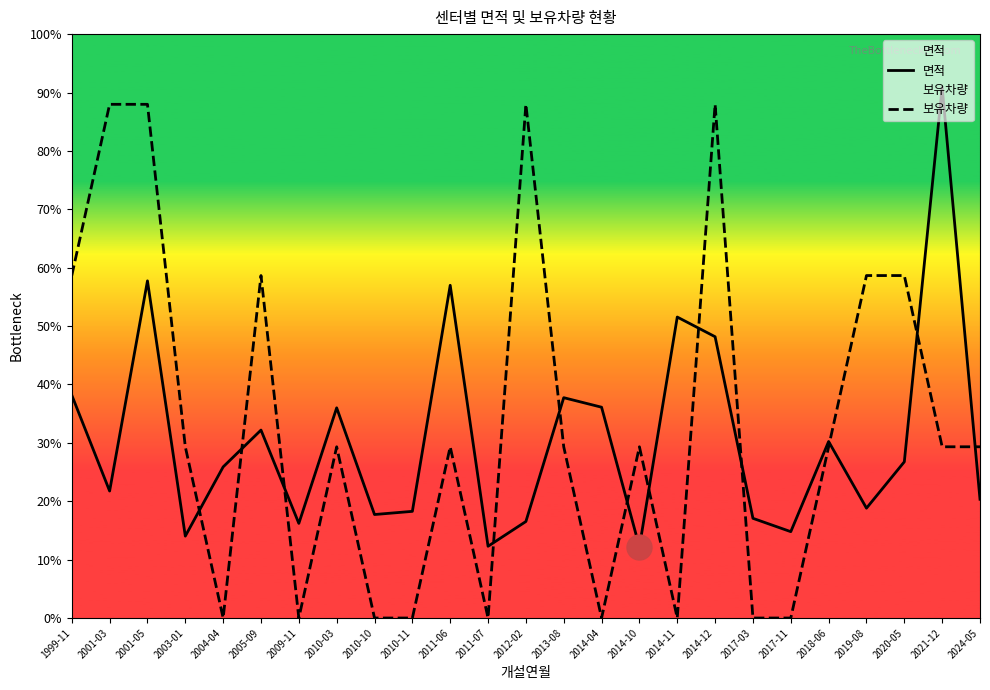

The value of 면적 at 2018-06 is 148.3. True or false?

False